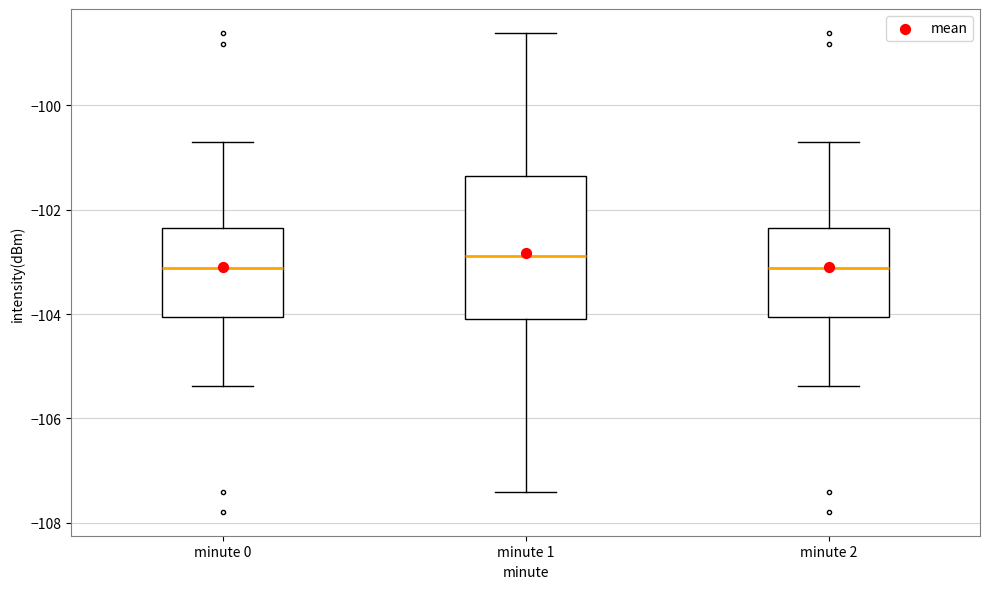

Reading left to right, transcribe this box plot: for each box, give where its median line is, the range the box spans, and where its two whiskers end, as read against the y-axis. The values are not printed on the chart, so give them approximately, as read against the axis.

minute 0: median -103.2, box -104.0 to -102.4, whiskers -105.4 to -100.8
minute 1: median -102.8, box -104.2 to -101.4, whiskers -107.4 to -98.6
minute 2: median -103.2, box -104.0 to -102.4, whiskers -105.4 to -100.8